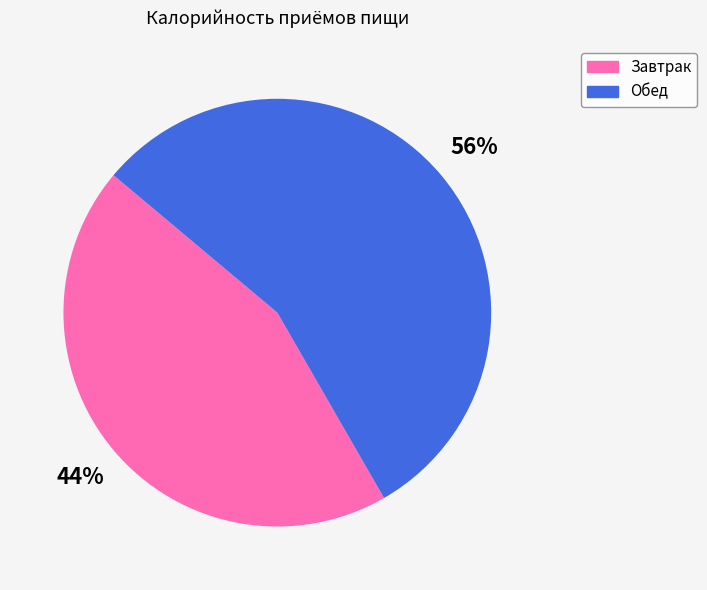

Which has a higher value, Завтрак or Обед?

Обед